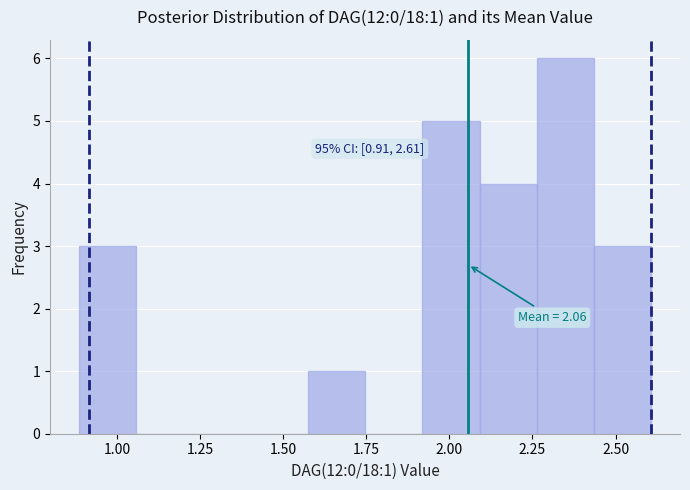

Read against the x-axis, roughly where is the centre of the tallest bar?

2.35